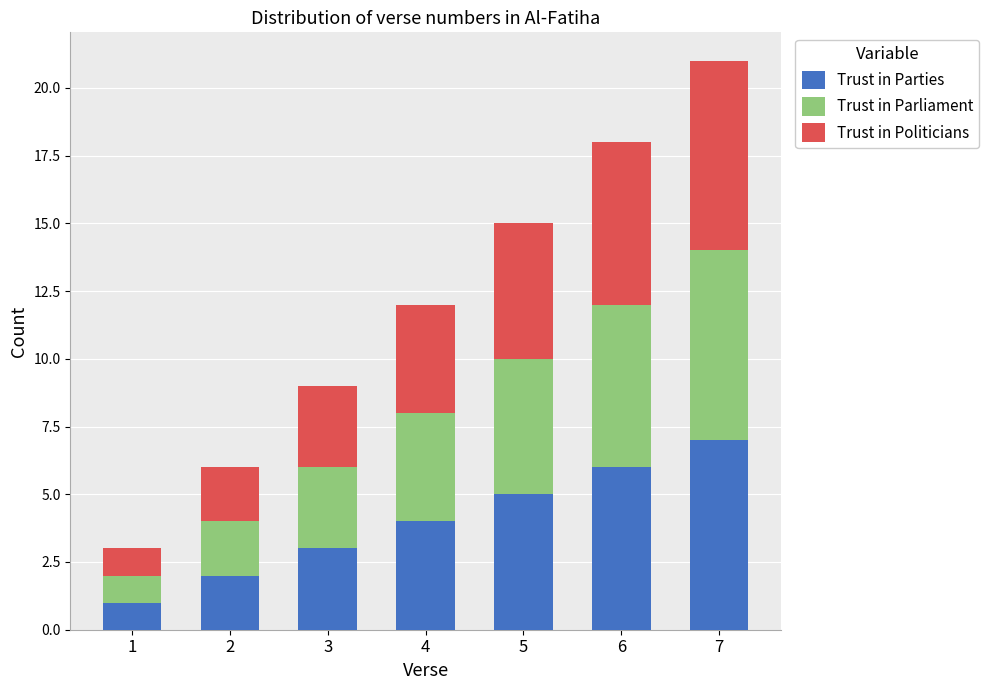

The value of Trust in Parties at 3 is 3. True or false?

True